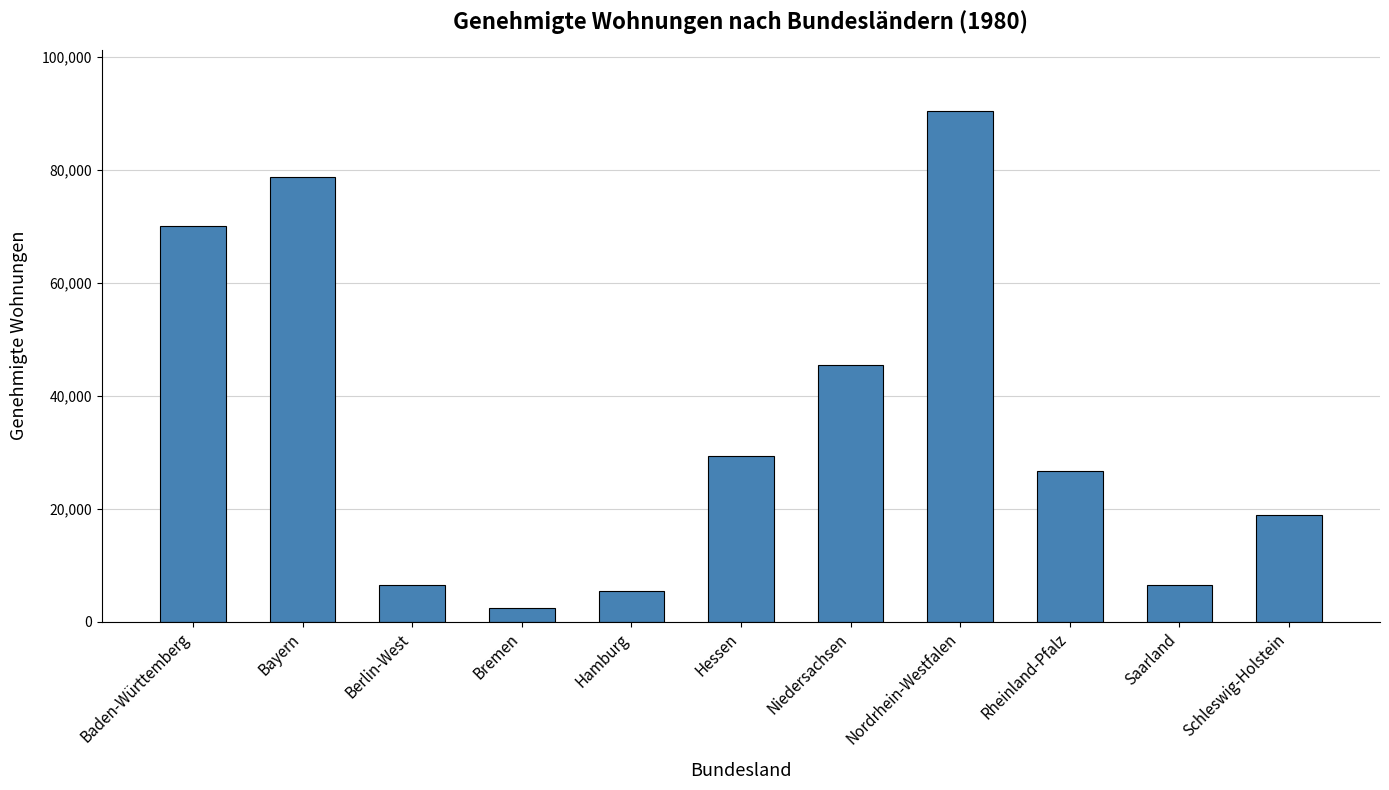

What is the label of the 4th bar from the left?

Bremen